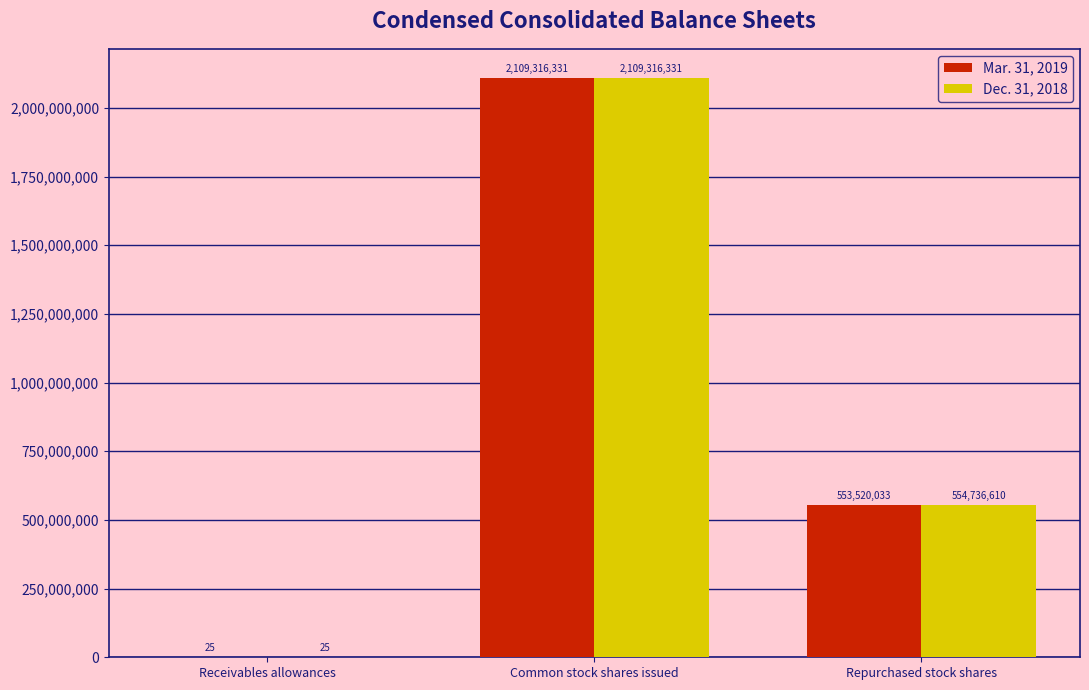

Reading left to right, list all the values displayed in this chart.

Mar. 31, 2019: Receivables allowances=25	Common stock shares issued=2109316331	Repurchased stock shares=553520033
Dec. 31, 2018: Receivables allowances=25	Common stock shares issued=2109316331	Repurchased stock shares=554736610